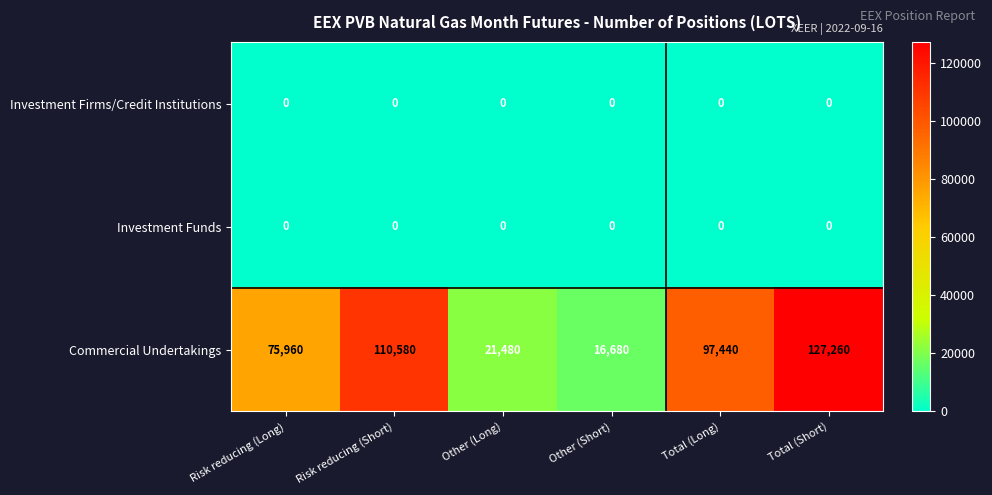

True or false: Investment Firms/Credit Institutions has a value of 0 at Other (Short).

True